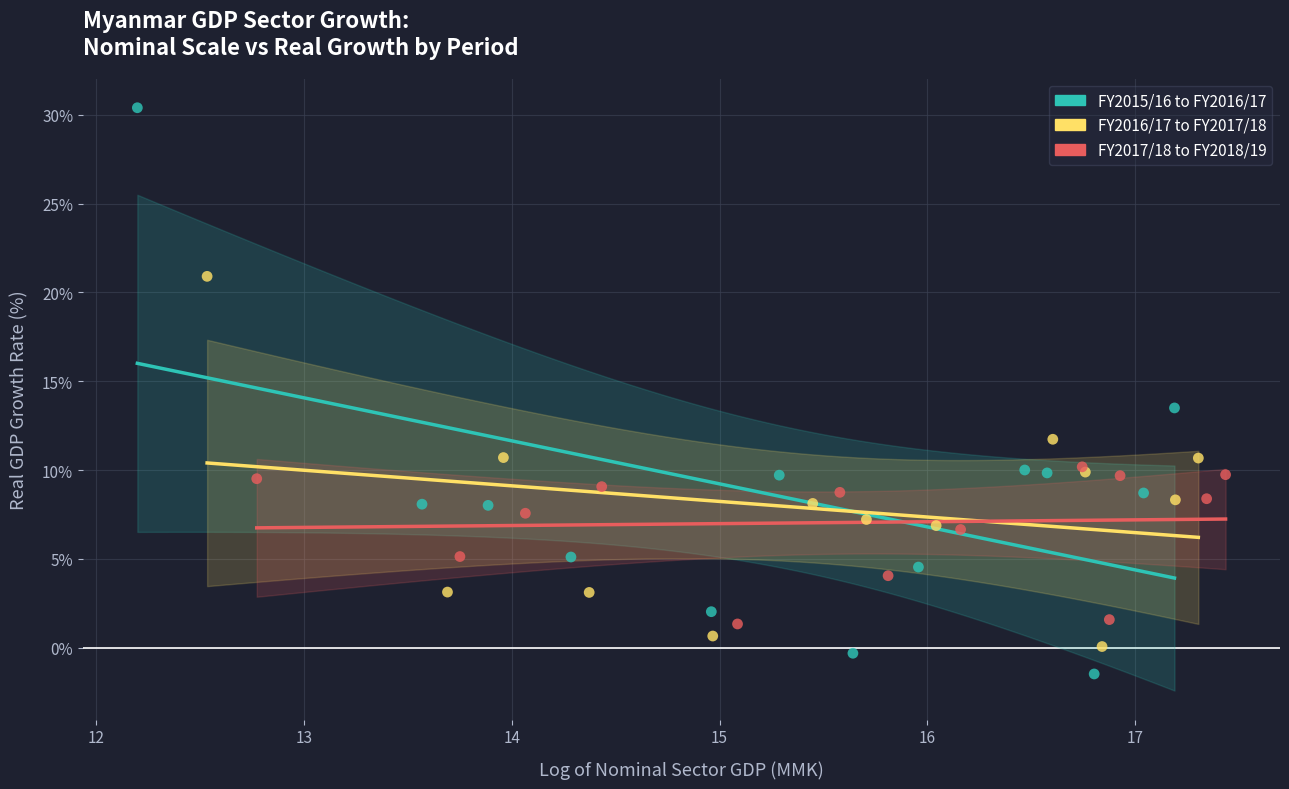

Which series has the widest spread of Y values?

FY2015/16 to FY2016/17